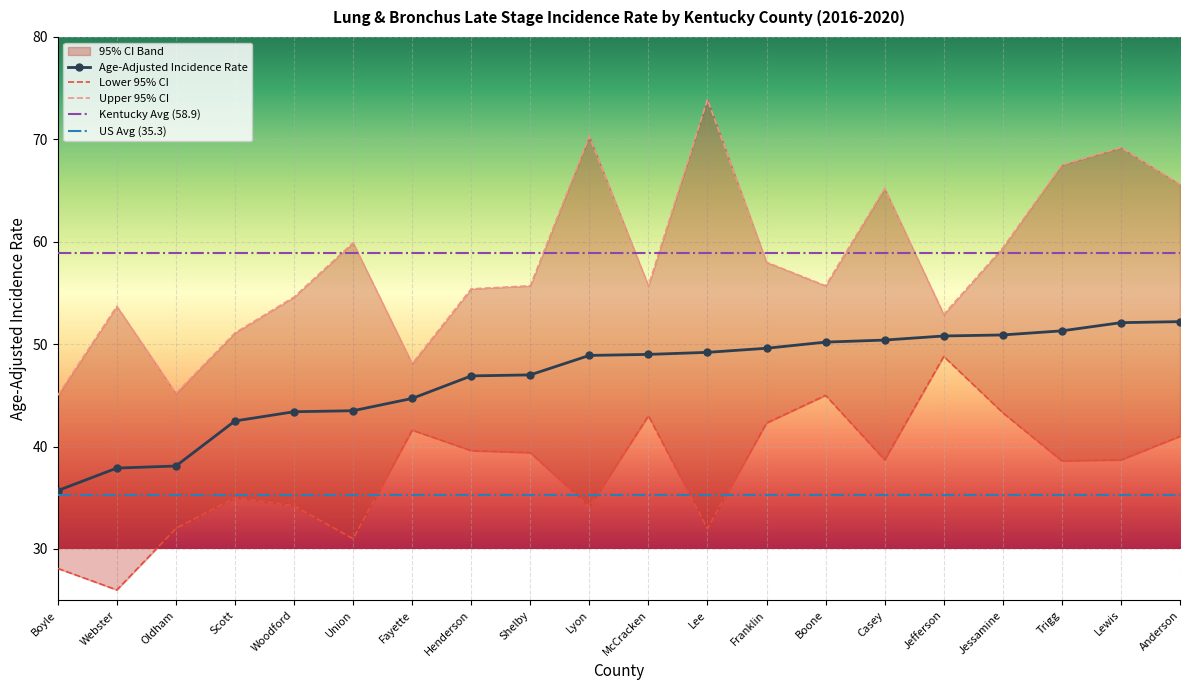

At which label is Lower 95% CI closest to 37?

Trigg